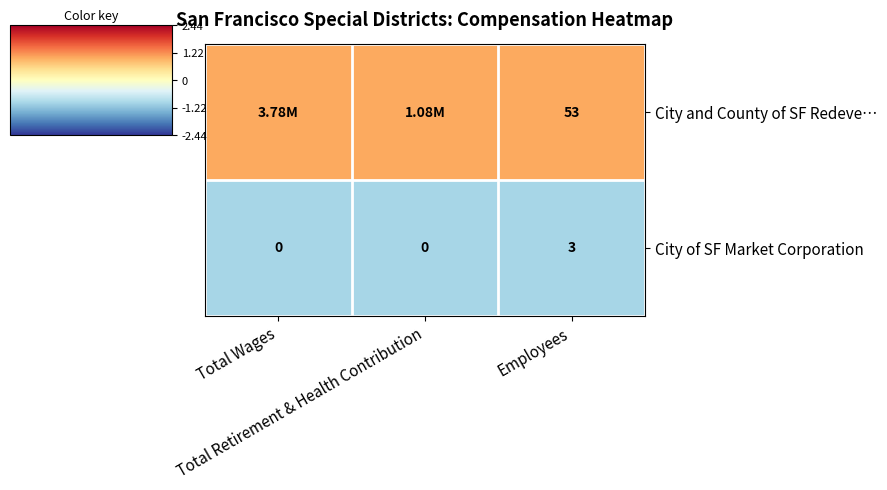

The City of SF Market Corporation series shows -1 at Total Retirement & Health Contribution. True or false?

False